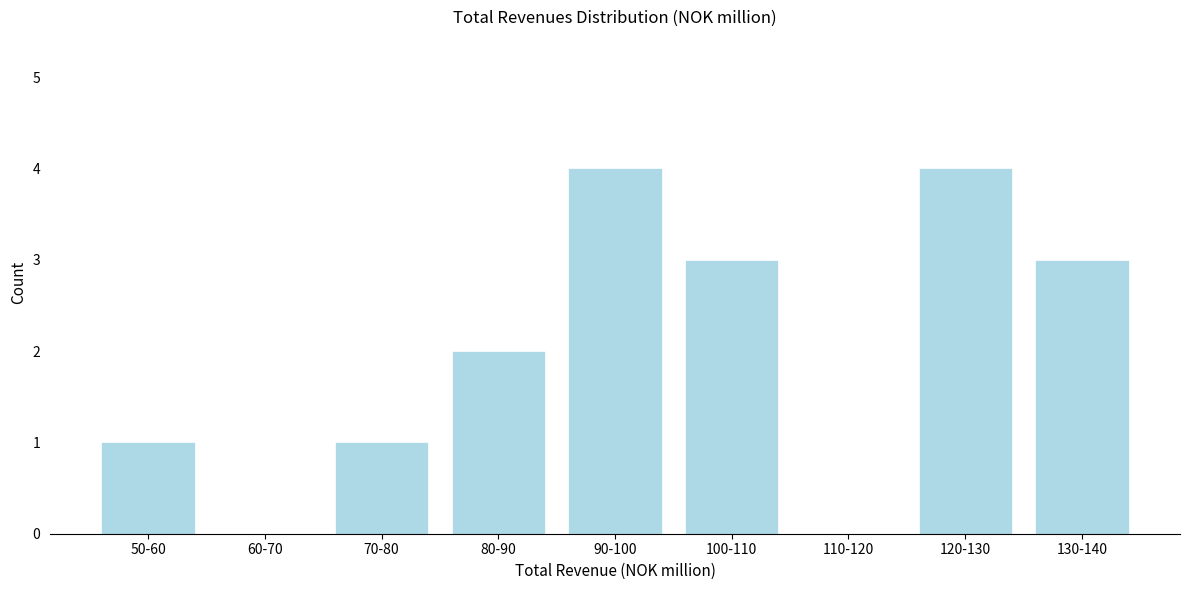

Reading left to right, list all the values displayed in this chart.

50-60=1	60-70=0	70-80=1	80-90=2	90-100=4	100-110=3	110-120=0	120-130=4	130-140=3